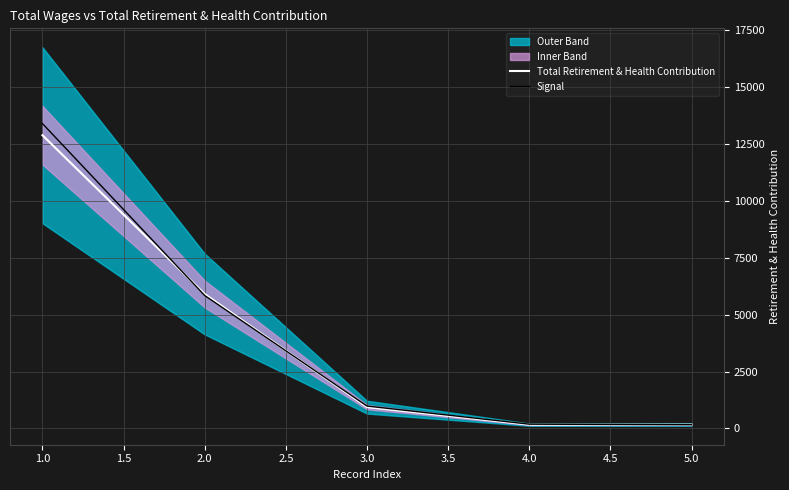

Is the value of Total Retirement & Health Contribution at 1.0 greater than the value of Signal at 2.0?

Yes